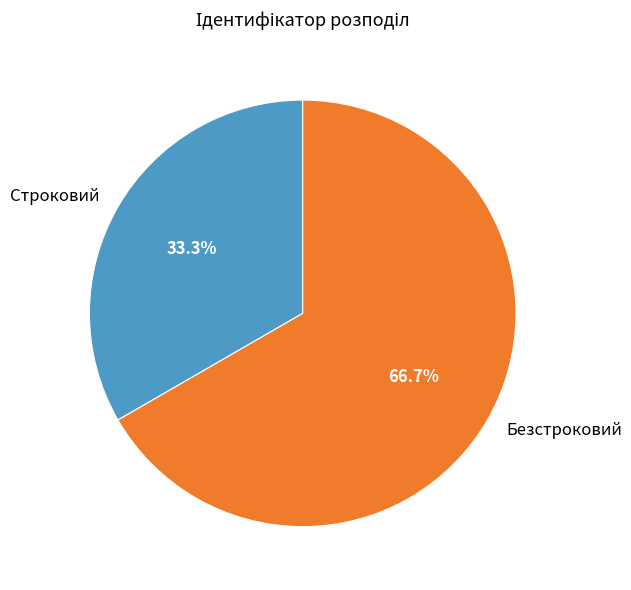

Which has a higher value, Строковий or Безстроковий?

Безстроковий